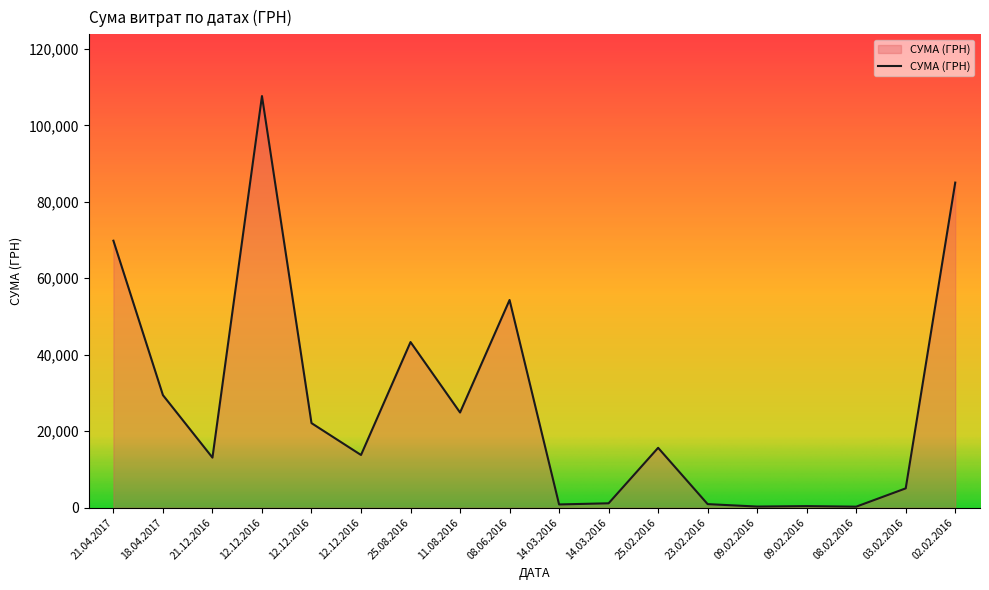

Approximately how many times larger is the value at 21.12.2016 compared to 25.02.2016?

0.8